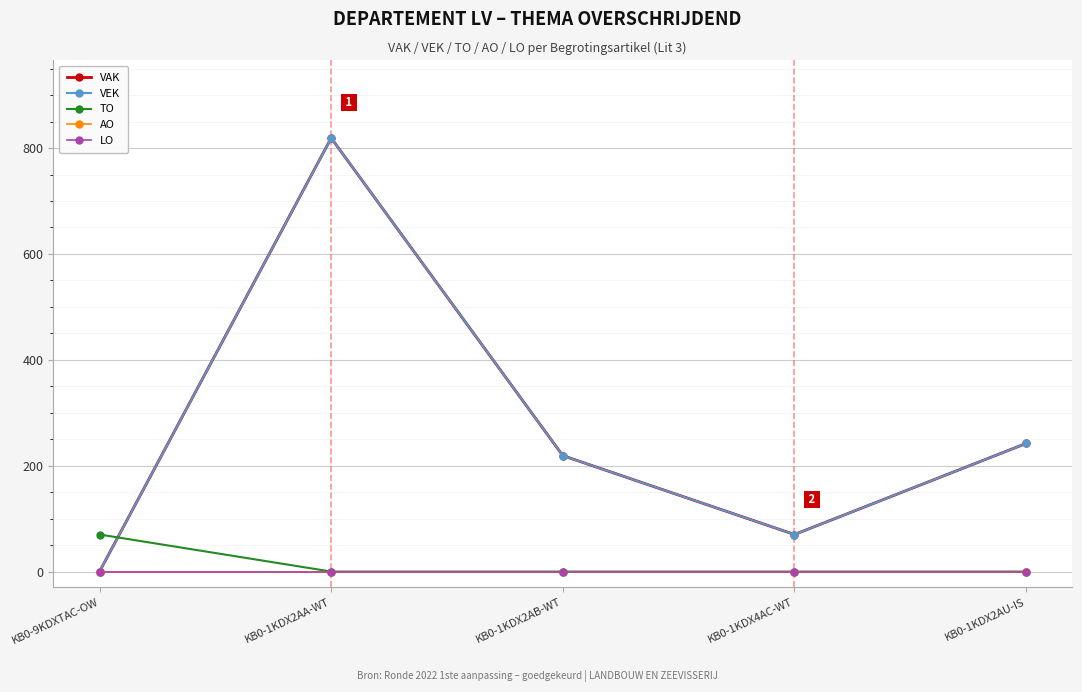

Does the chart have visible grid lines?

Yes